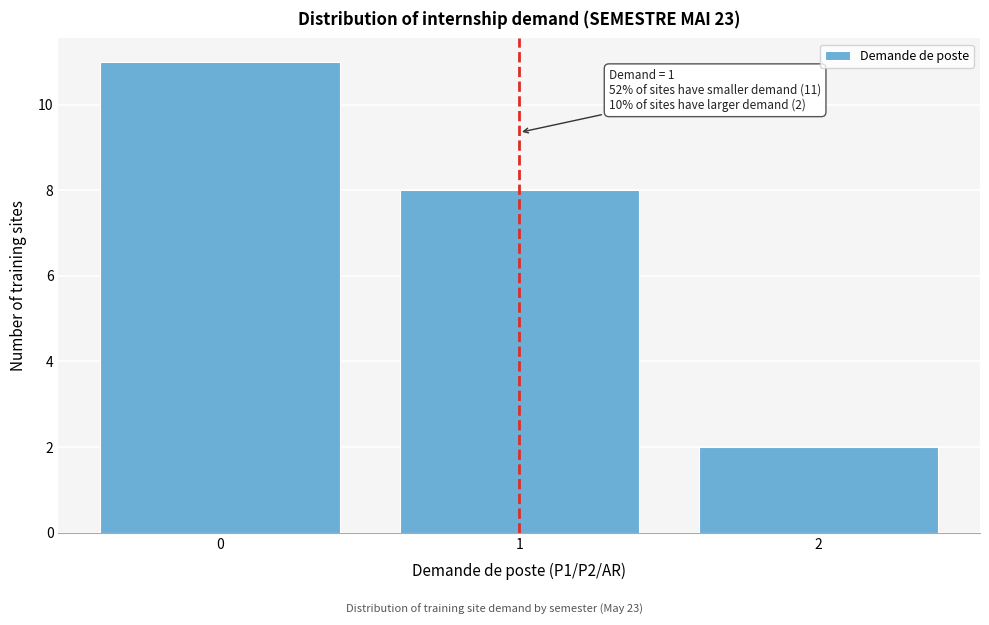

Reading left to right, what are all the values shown in this chart?

11	8	2